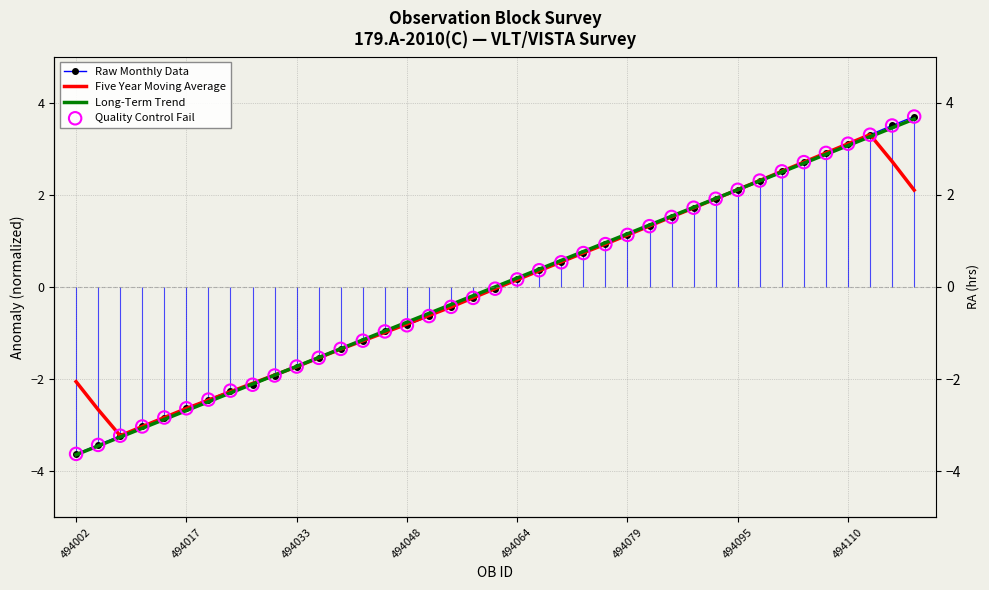

What is the total value across all series at 13?

-4.7